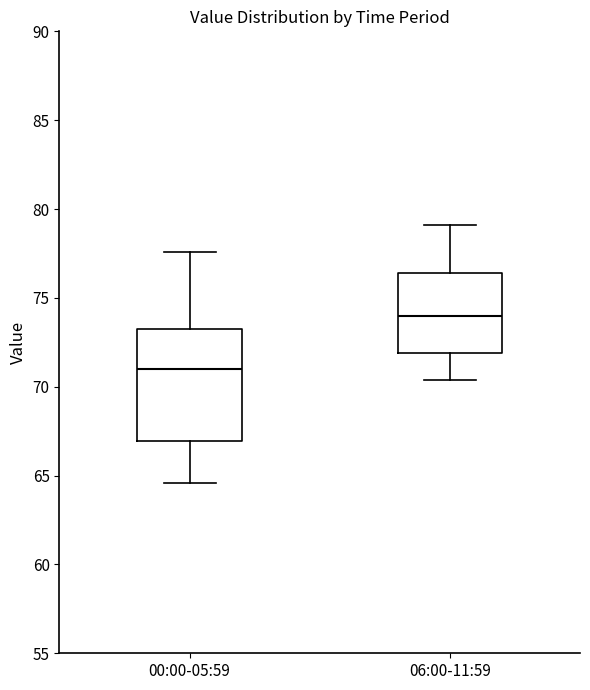

Reading left to right, transcribe this box plot: for each box, give where its median line is, the range the box spans, and where its two whiskers end, as read against the y-axis. The values are not printed on the chart, so give them approximately, as read against the axis.

00:00-05:59: median 71.0, box 67.0 to 73.5, whiskers 64.5 to 77.5
06:00-11:59: median 74.0, box 72.0 to 76.5, whiskers 70.5 to 79.0